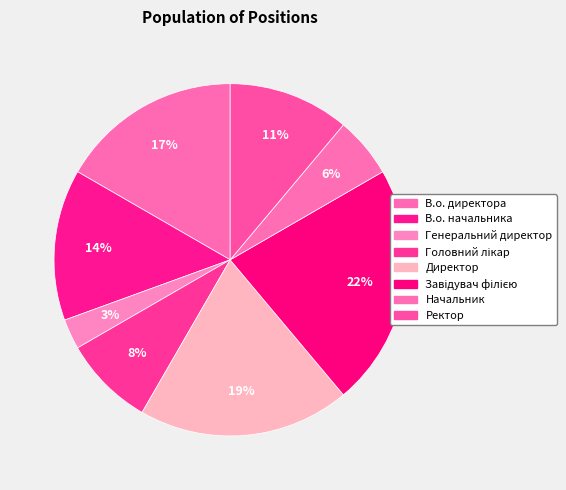

To the nearest percent, what percentage of the pie is В.о. директора?

17%